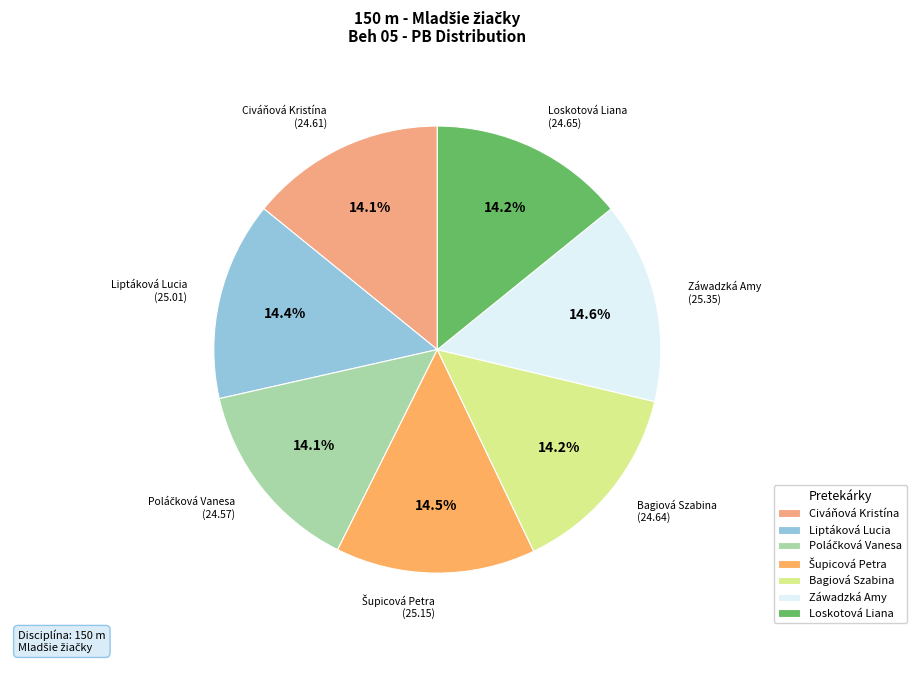

How many segments does this pie chart have?

7